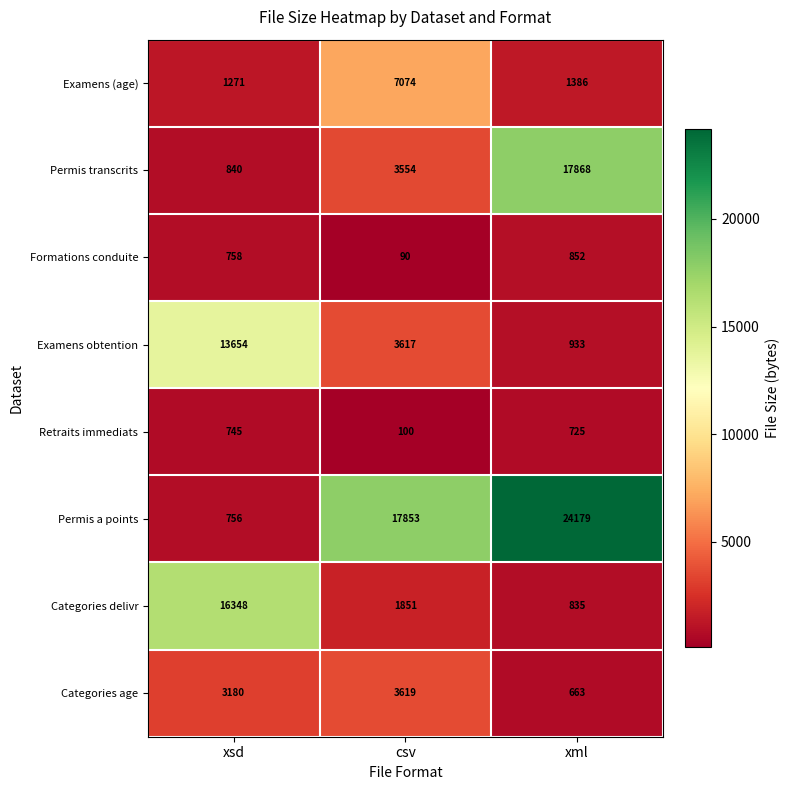

What is the approximate value of Permis transcrits at xml, to the nearest 10?

17870